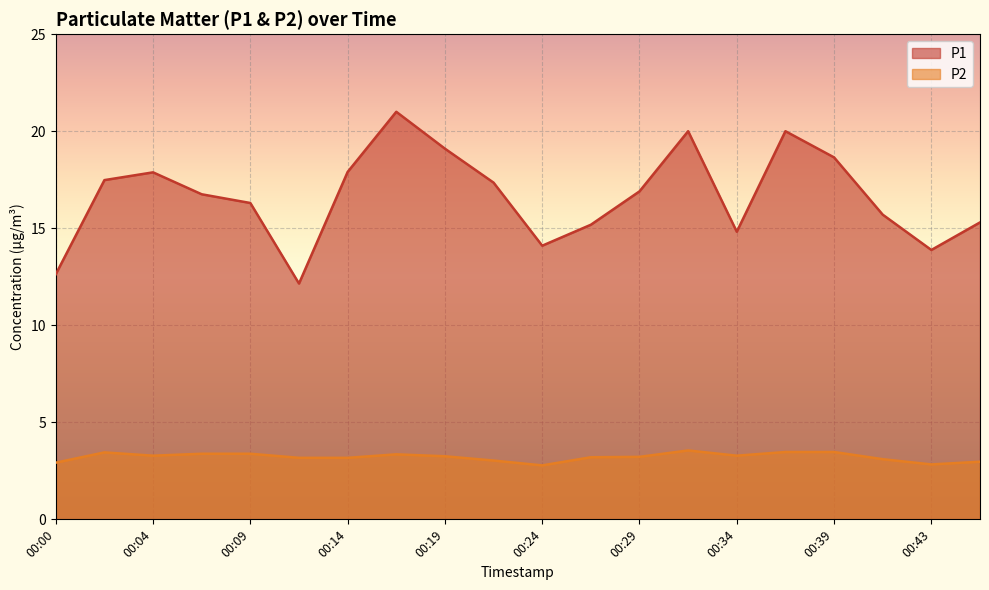

In P1, how many points are higher than both neighbors (excluding endpoints)?

4